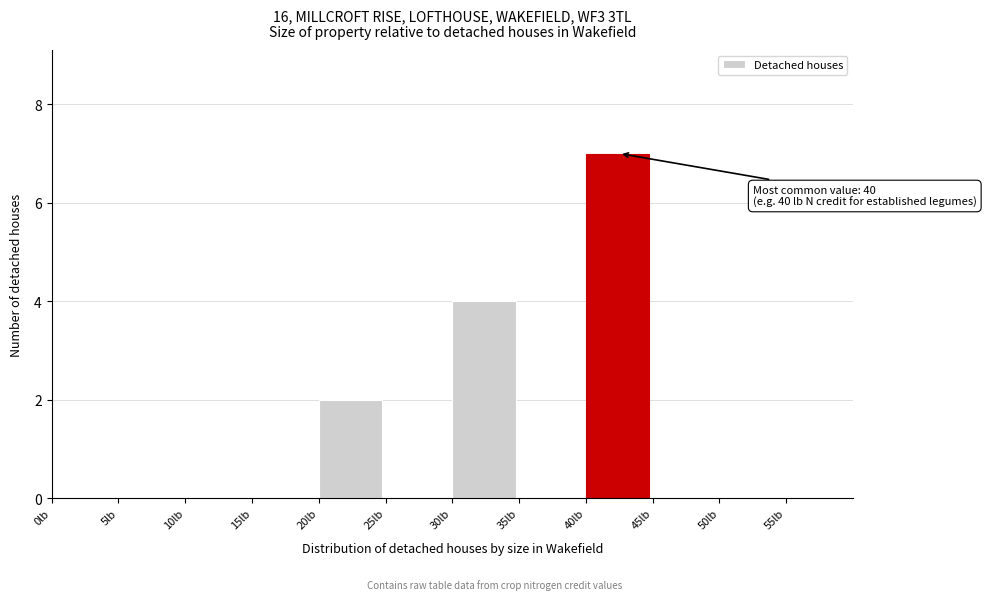

Which range on the x-axis has the tallest bar?

40 to 45